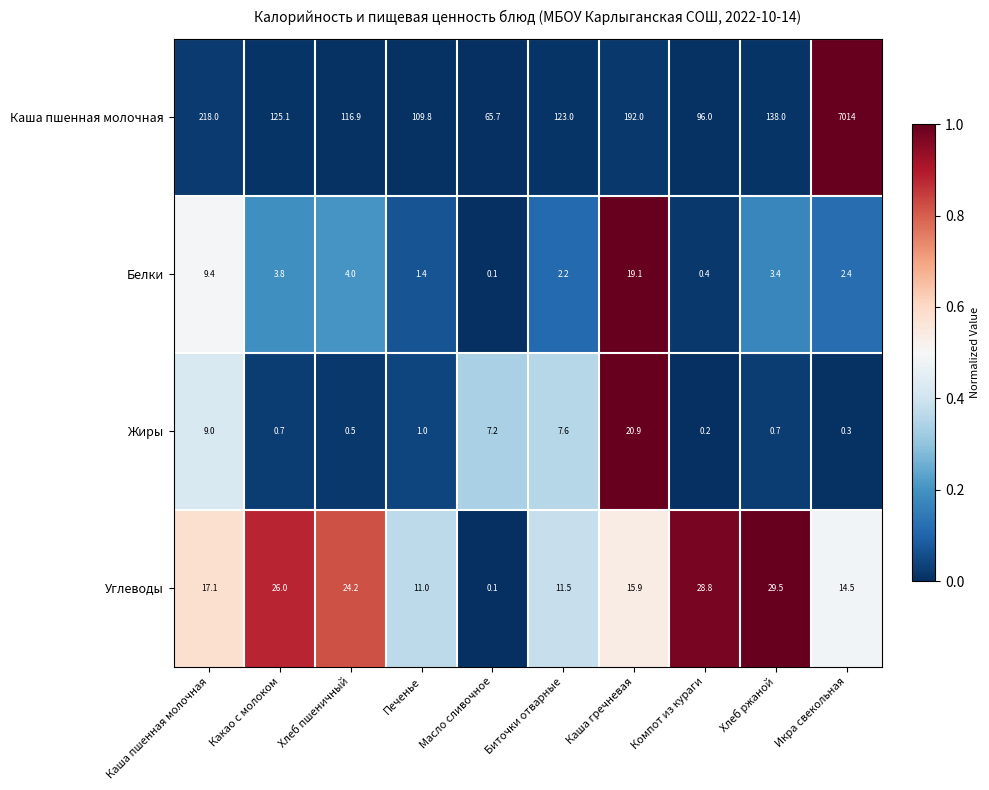

At how many categories does at least one series exceed 0?

10